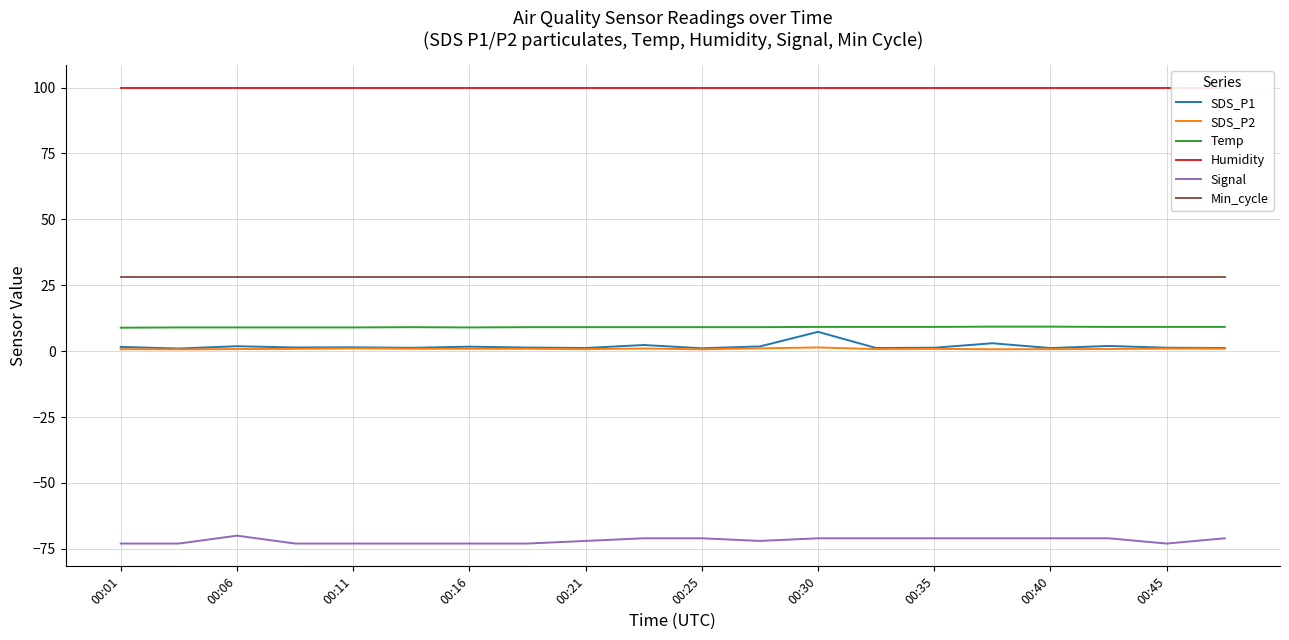

True or false: SDS_P1 has more than 2 points higher than both neighbors.

True